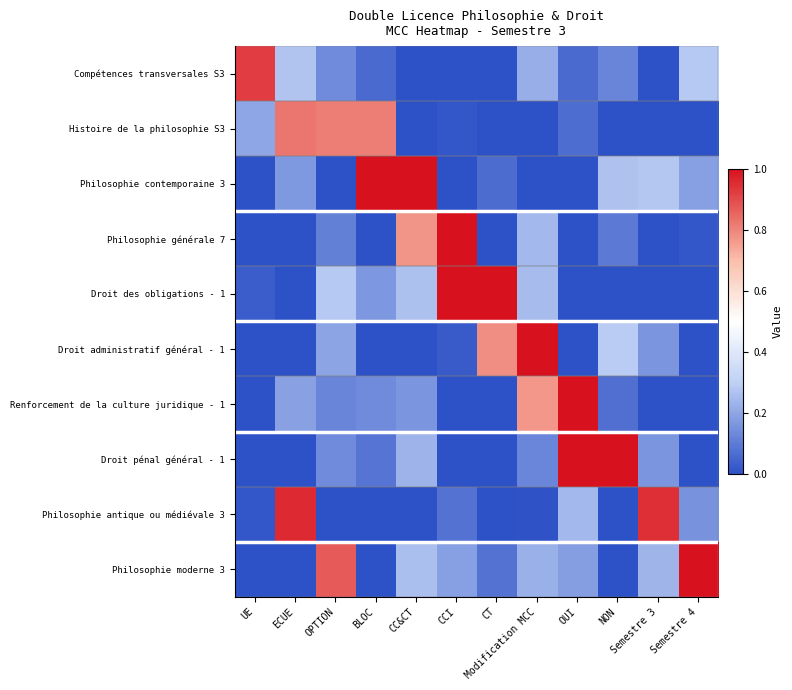

At Semestre 4, list the series in order from smallest to largest.

Histoire de la philosophie S3, Droit des obligations - 1, Droit administratif général - 1, Renforcement de la culture juridique - 1, Droit pénal général - 1, Philosophie générale 7, Philosophie antique ou médiévale 3, Philosophie contemporaine 3, Compétences transversales S3, Philosophie moderne 3